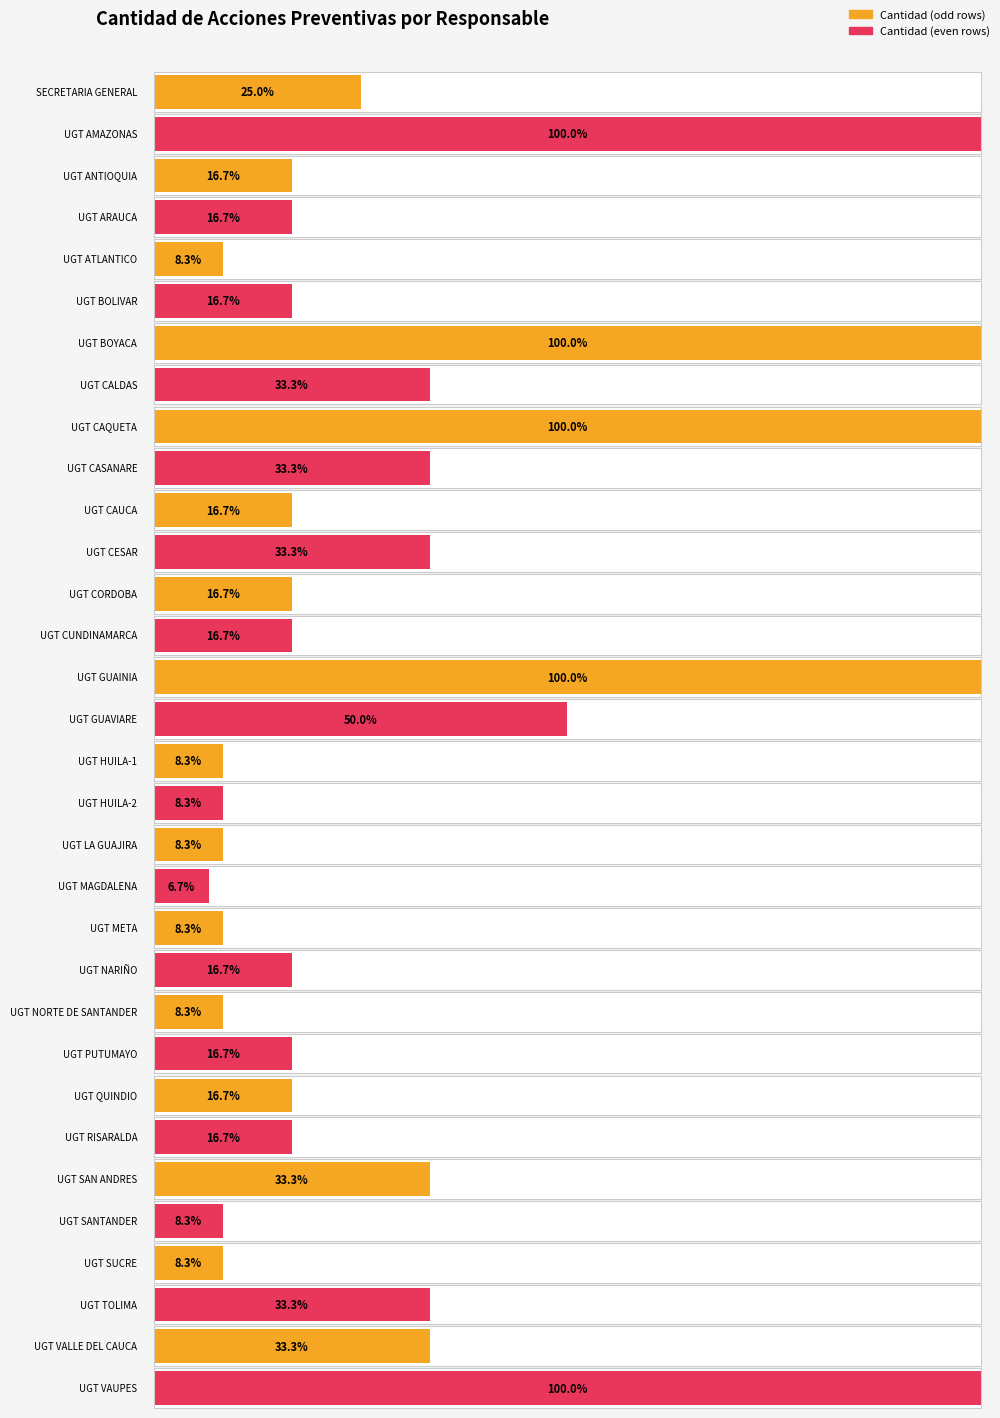

Reading left to right, extract all data points from this chart.

3.0	12.0	2.0	2.0	1.0	2.0	12.0	4.0	12.0	4.0	2.0	4.0	2.0	2.0	12.0	6.0	1.0	1.0	1.0	0.8	1.0	2.0	1.0	2.0	2.0	2.0	4.0	1.0	1.0	4.0	4.0	12.0